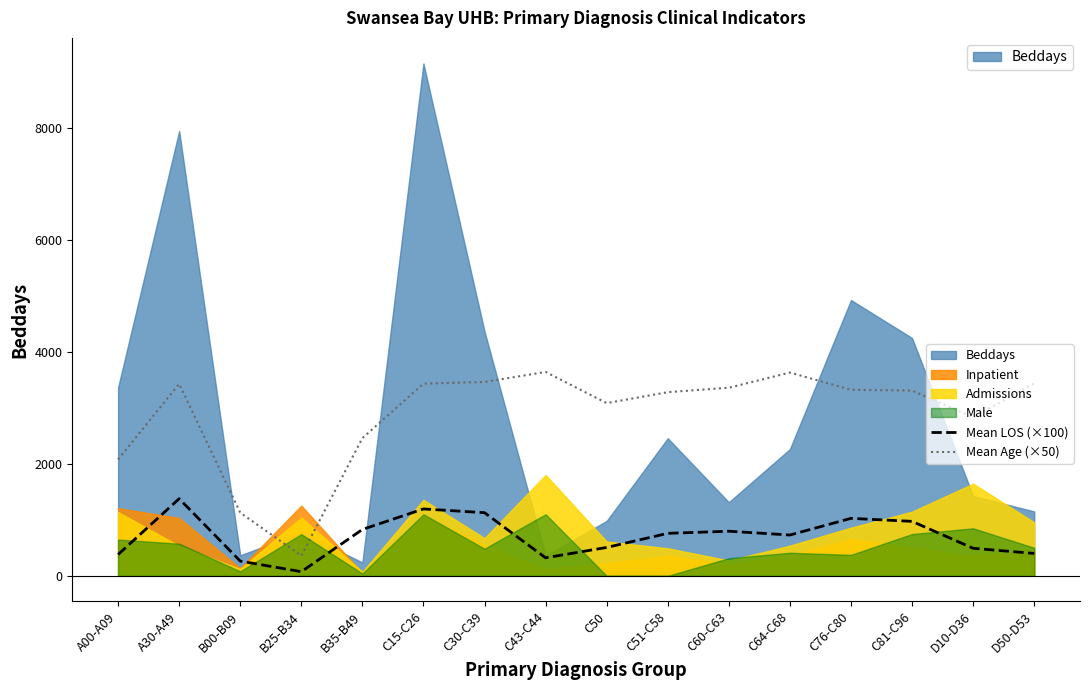

Which series has the largest range (max minus min)?

Mean Age (×50)